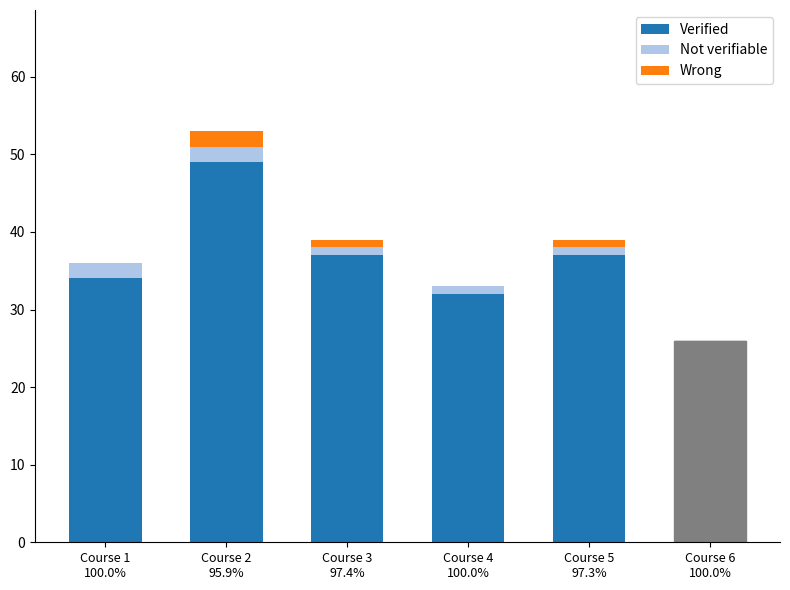

Are the bars horizontal?

No